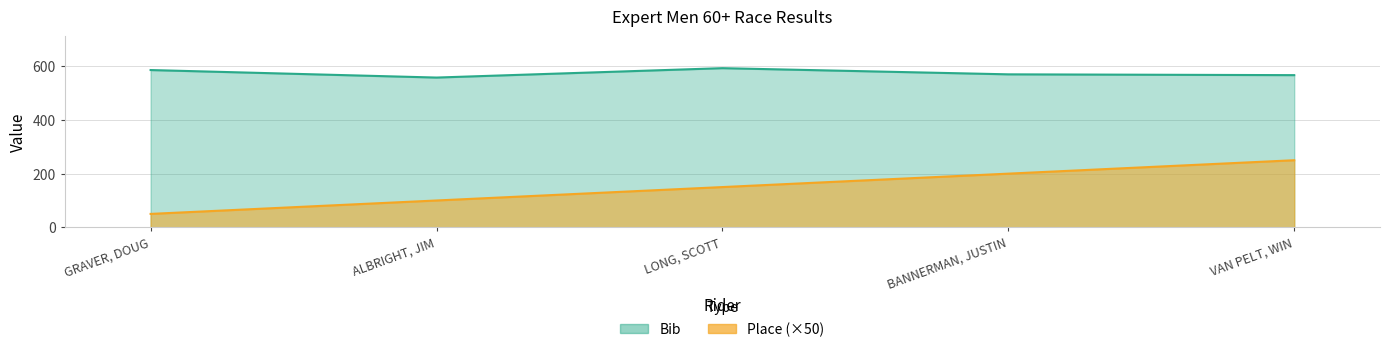

What is the spread (max minus min) of values at LONG, SCOTT?

443